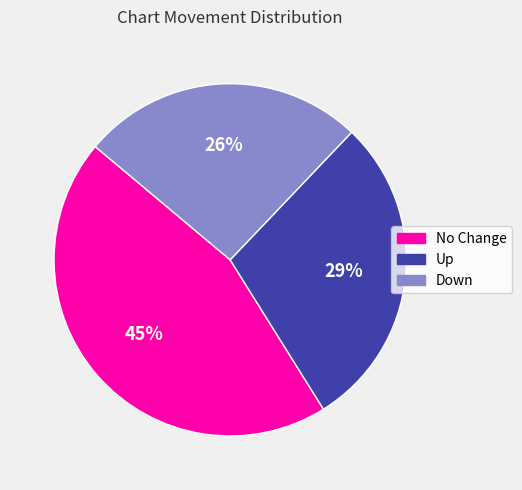

Is there any slice that represents more than half of the pie?

No